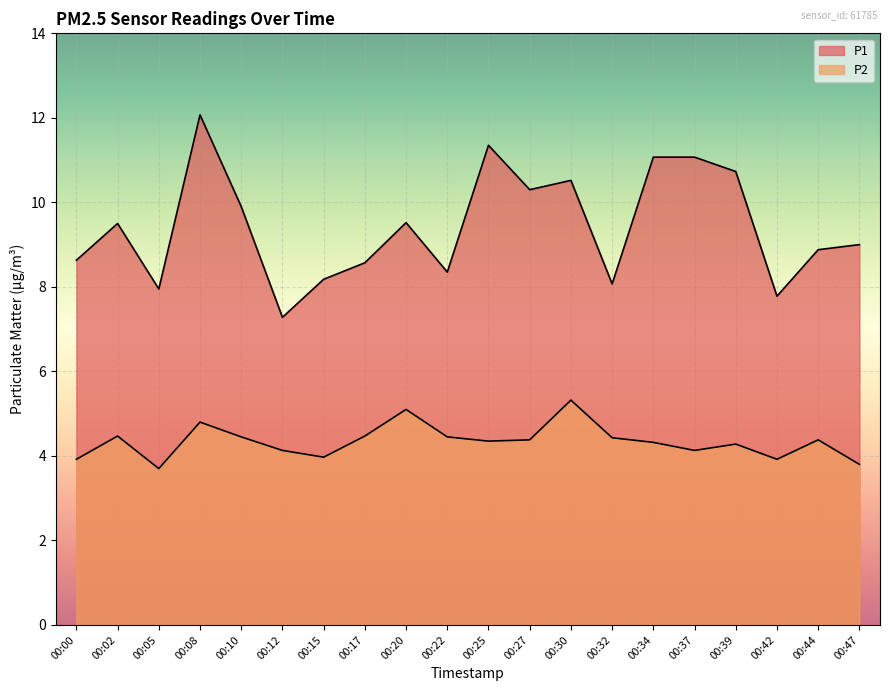

At how many categories does at least one series exceed 6?

20